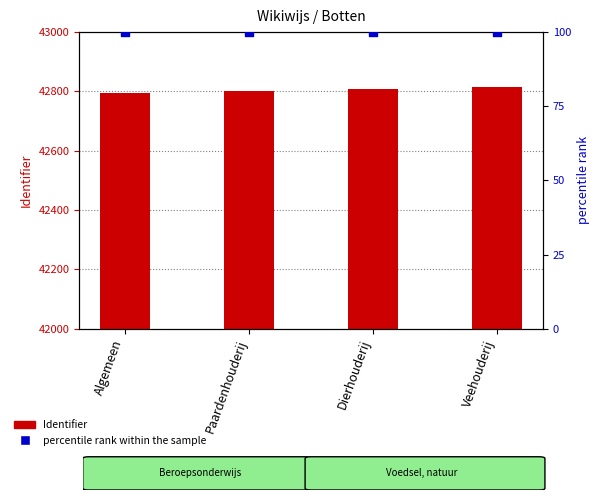

At which category is the sum across all series the highest?

Veehouderij